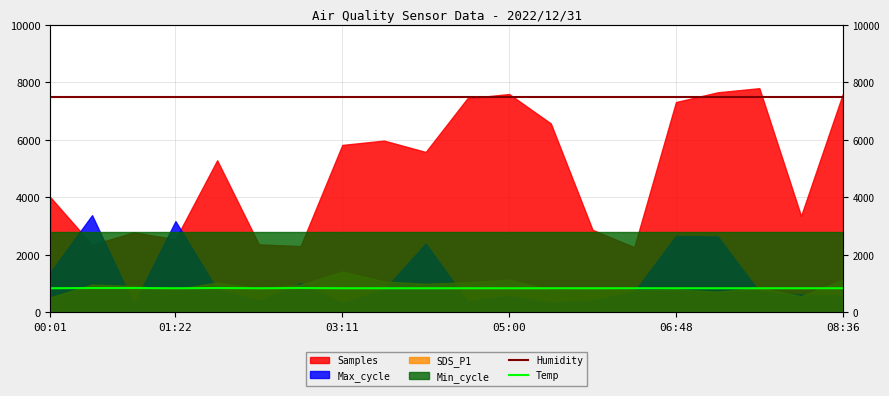

True or false: Temp has a value of 832.5 at 8.

True